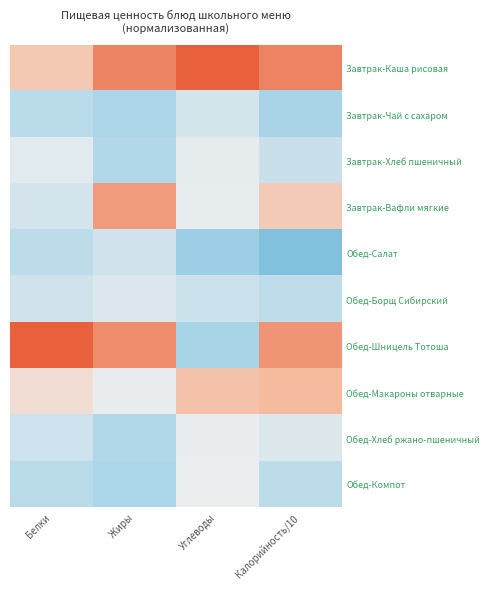

Rank the series at Углеводы from lowest to highest value.

Обед-Салат, Обед-Шницель Тотоша, Обед-Борщ Сибирский, Завтрак-Чай с сахаром, Завтрак-Хлеб пшеничный, Завтрак-Вафли мягкие, Обед-Хлеб ржано-пшеничный, Обед-Компот, Обед-Макароны отварные, Завтрак-Каша рисовая